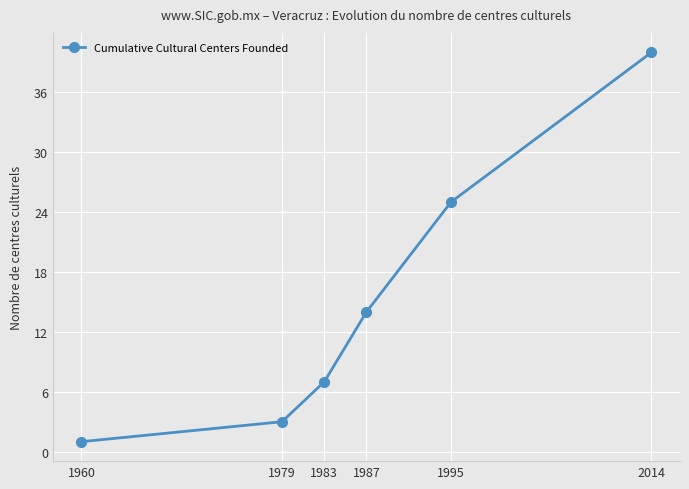

Is it true that the value at 1995 is 25?

True